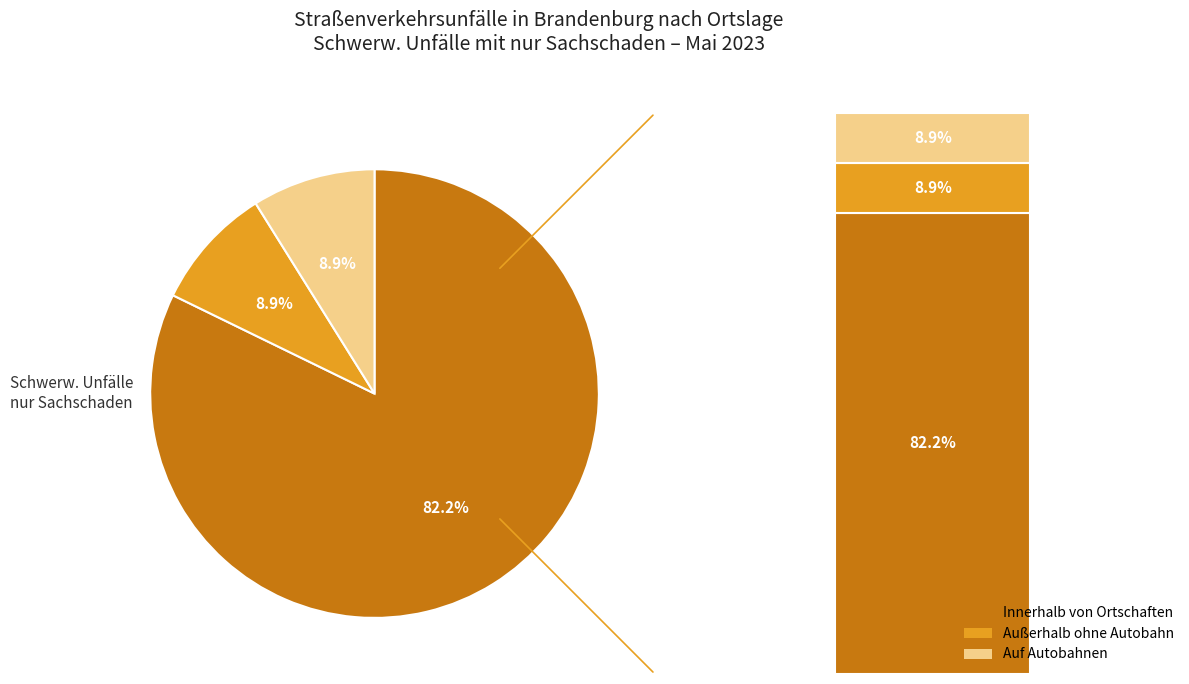

Is there any slice that represents more than half of the pie?

Yes